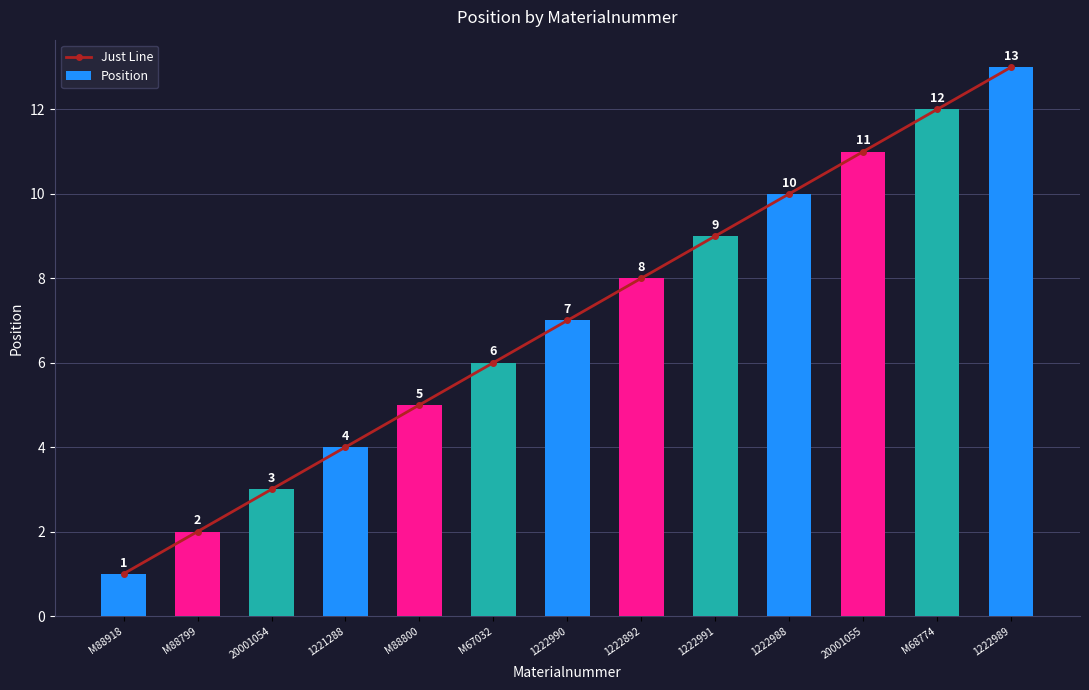

Where is Position nearest to the value 7?

1222990